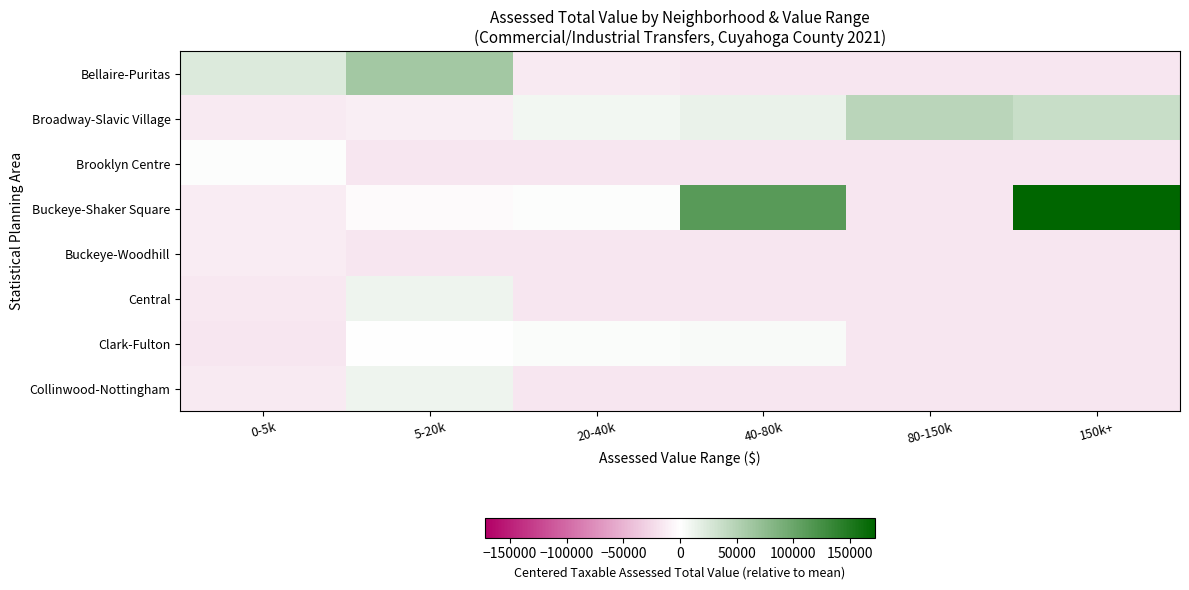

Which series has the widest spread of values?

Buckeye-Shaker Square